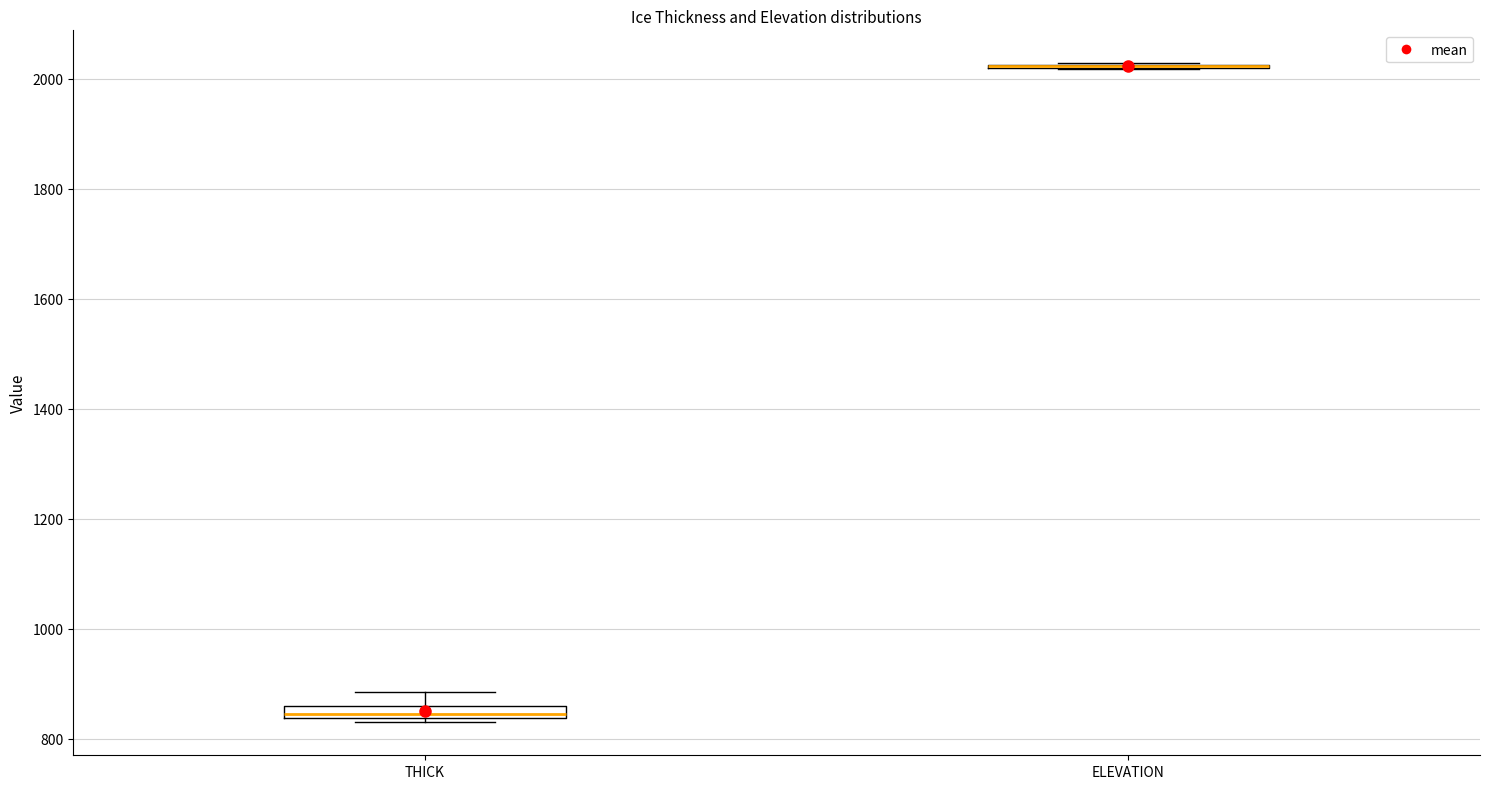

Where does the upper whisker of the box for THICK end on the y-axis? The values are not printed on the chart, so give them approximately, as read against the axis.

880